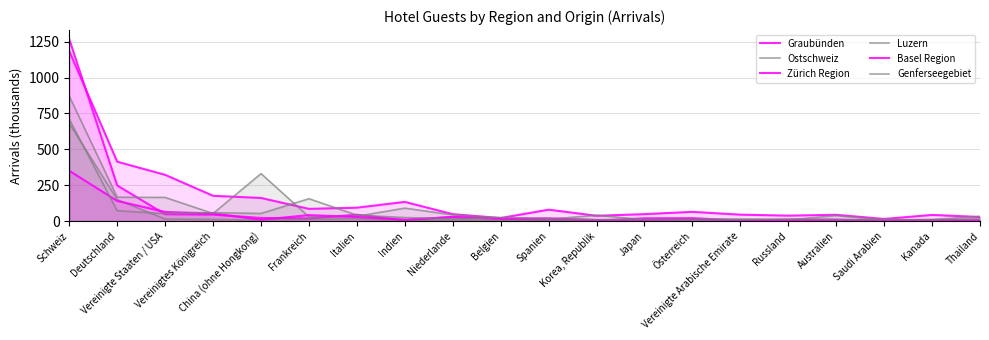

How many interior local valleys does the Luzern series have?

6